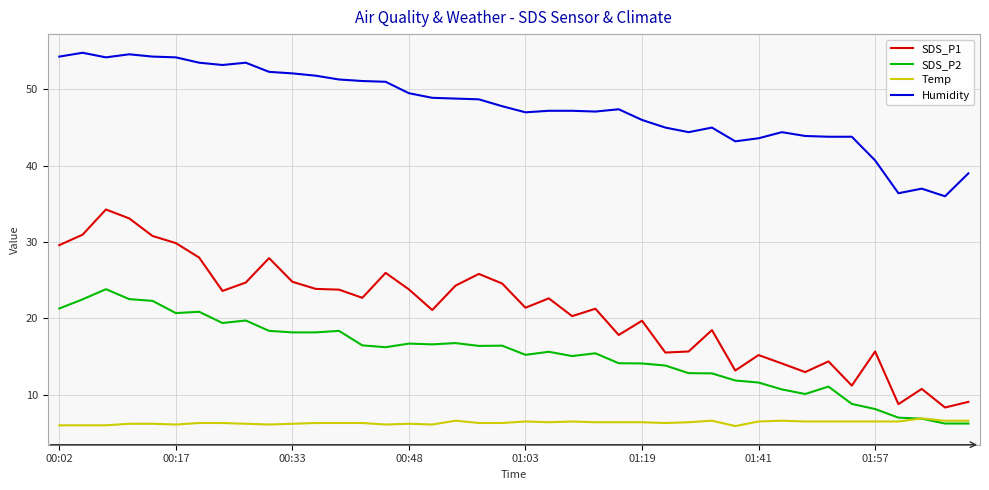

List the series in order of their peak value, lowest first.

Temp, SDS_P2, SDS_P1, Humidity